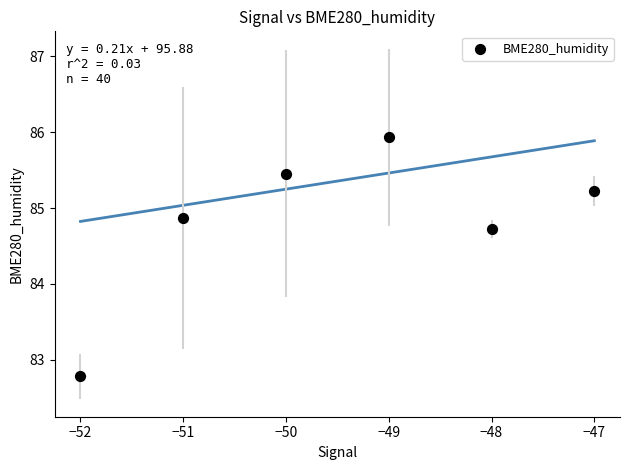

What is the average Y value?

84.8